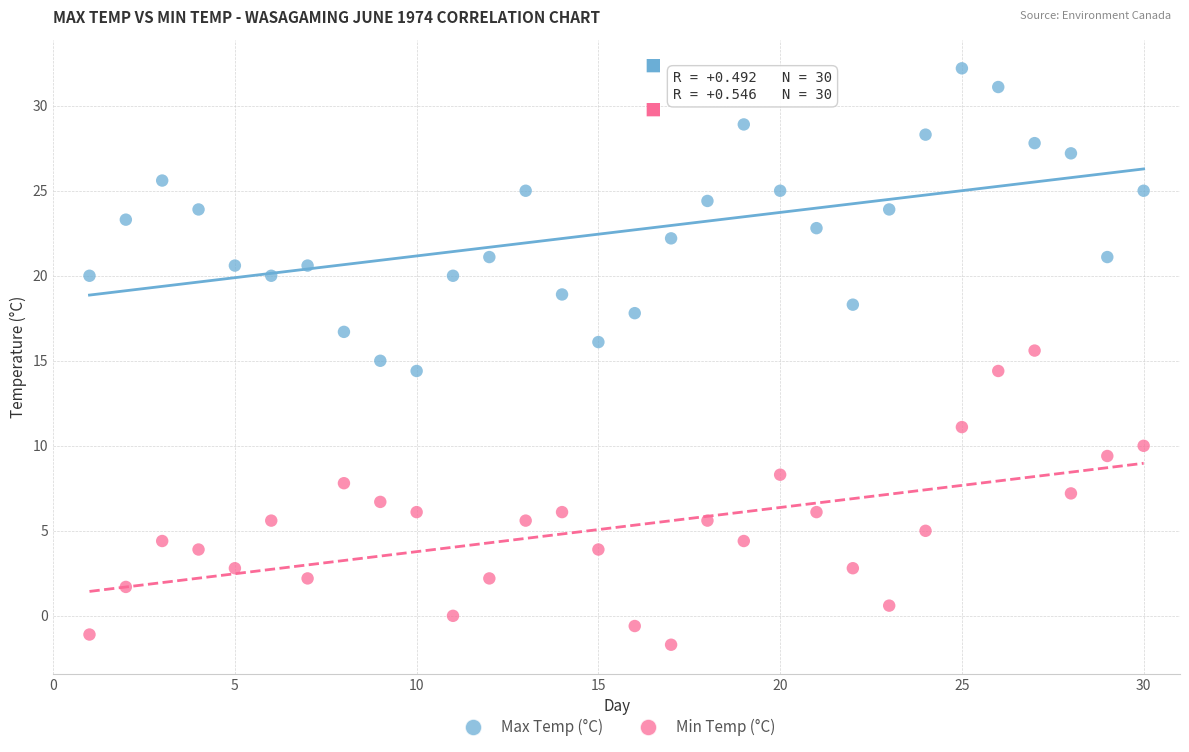

Across all data points, what is the range of X values (max minus min)?

29.0